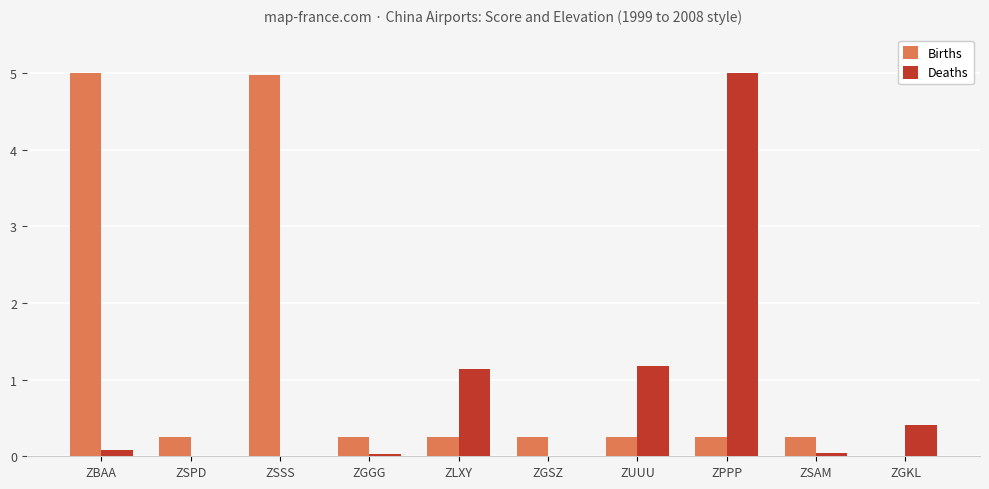

Which series has the largest total across all categories?

Births